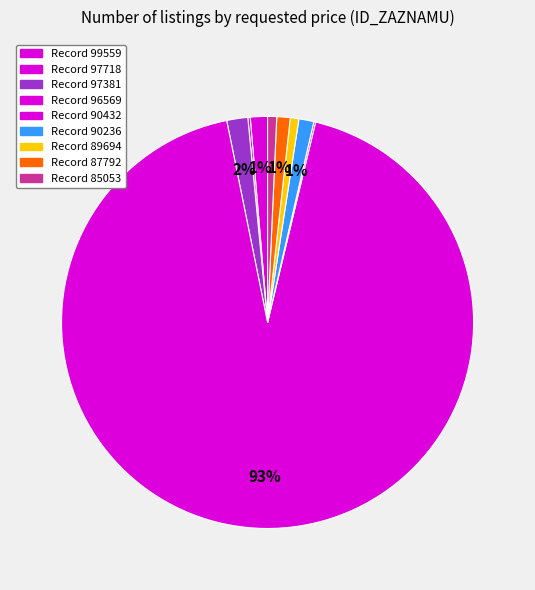

How many segments does this pie chart have?

9